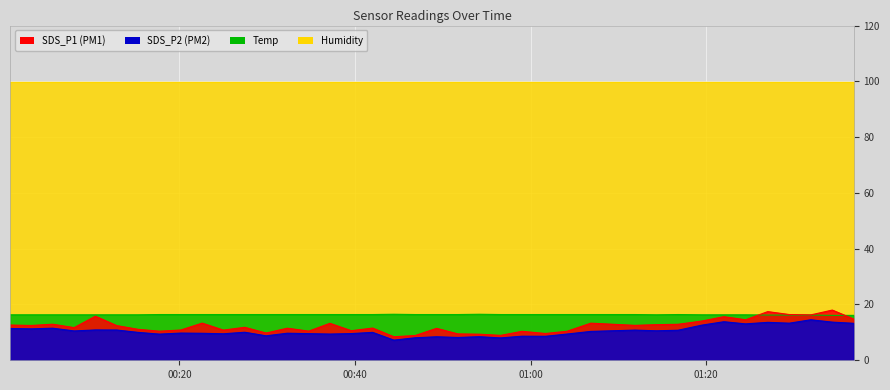

At how many categories does at least one series exceed 10?

39